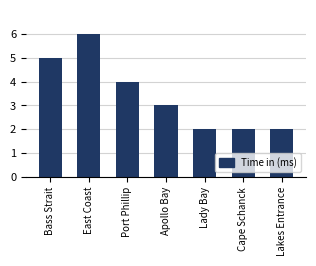

What position from the right is Apollo Bay?

4